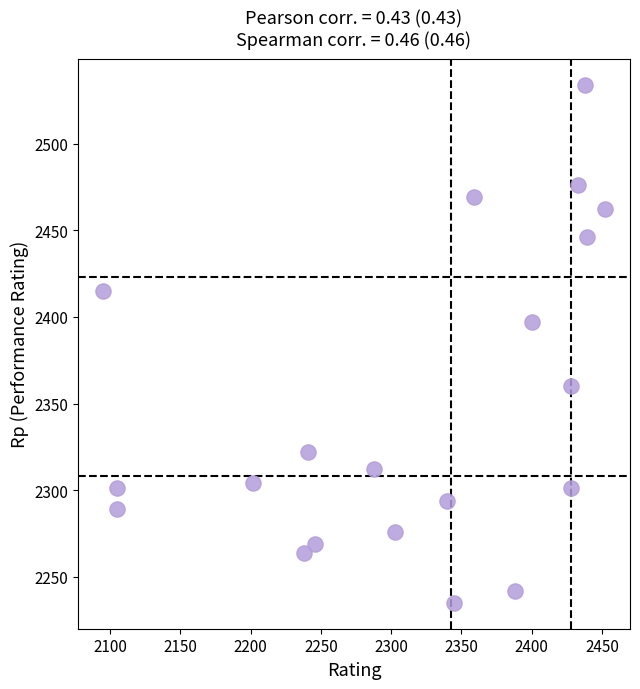

What is the range of X values (max minus min)?

357